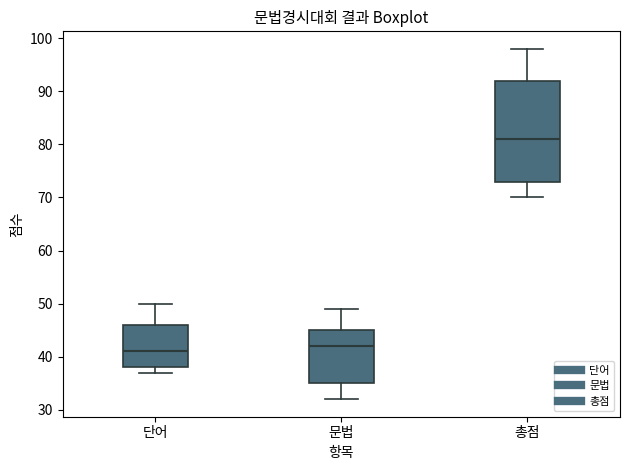

Where does the median line of the box for 단어 sit on the y-axis? The values are not printed on the chart, so give them approximately, as read against the axis.

41